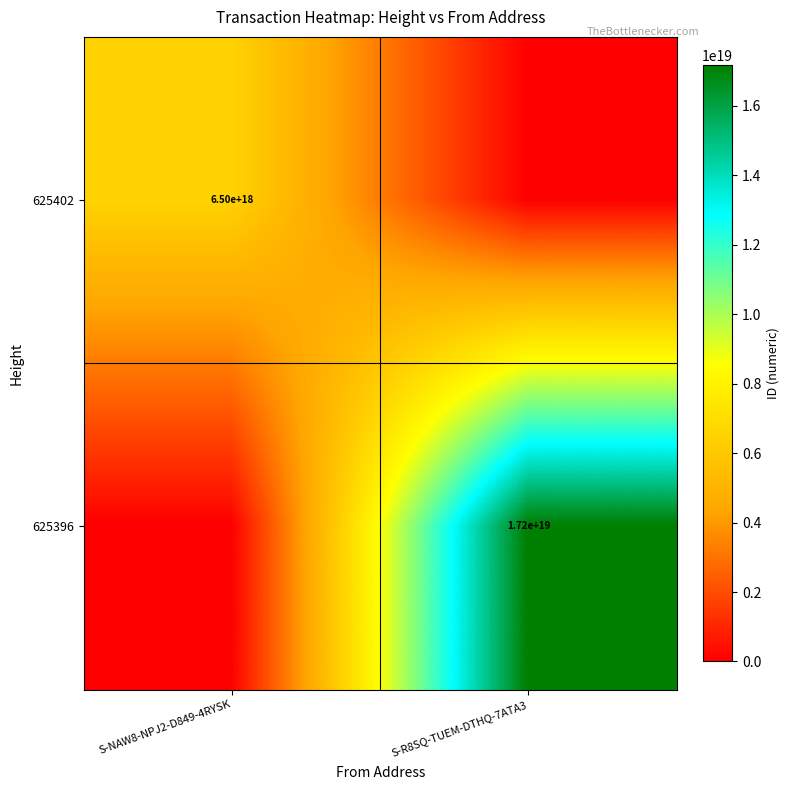

The 625396 series shows 17200000000000000000 at S-R8SQ-TUEM-DTHQ-7ATA3. True or false?

True